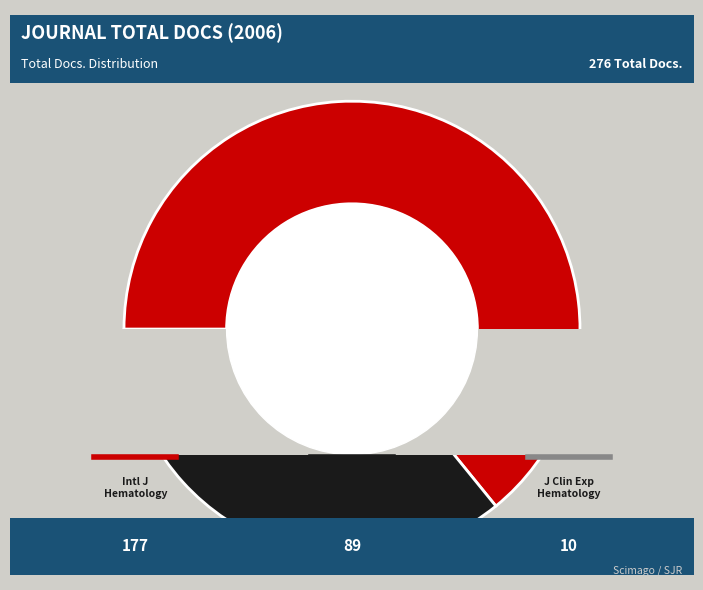

To the nearest percent, what is the difference between the largest and smallest slice percentages?

61%